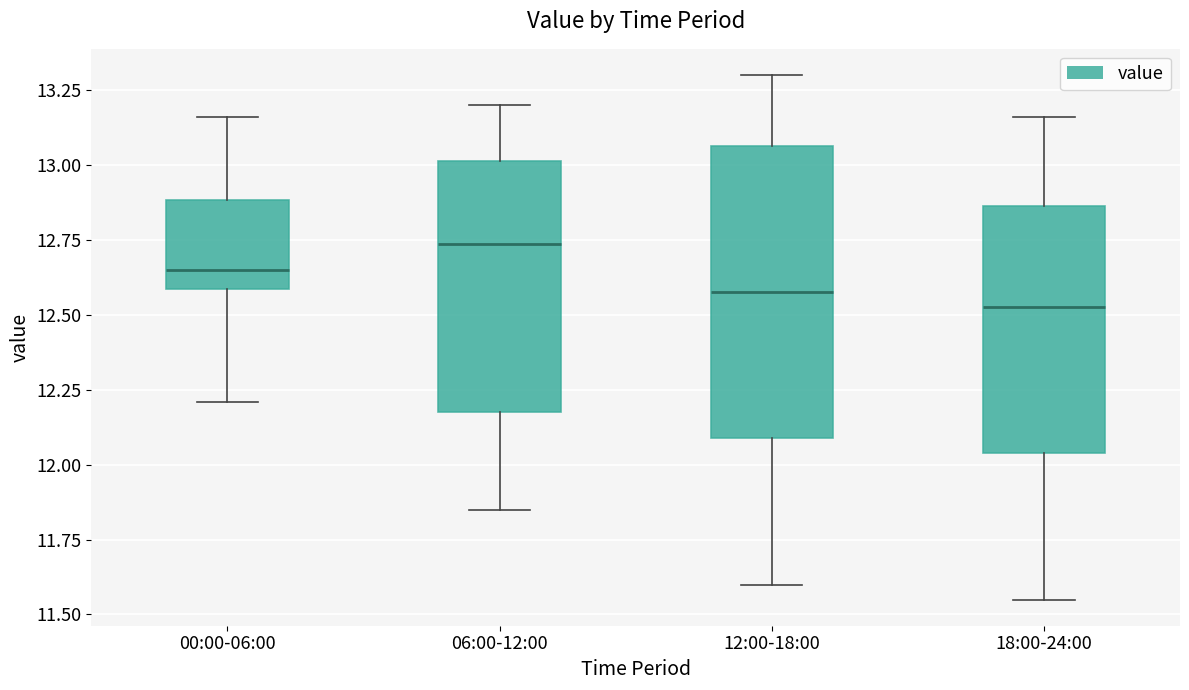

Reading left to right, read every box against the y-axis: the position of its median line, the range the box covers, and the ends of its whiskers. The values are not printed on the chart, so give them approximately, as read against the axis.

00:00-06:00: median 12.65, box 12.60 to 12.90, whiskers 12.20 to 13.15
06:00-12:00: median 12.75, box 12.20 to 13.00, whiskers 11.85 to 13.20
12:00-18:00: median 12.60, box 12.10 to 13.05, whiskers 11.60 to 13.30
18:00-24:00: median 12.55, box 12.05 to 12.85, whiskers 11.55 to 13.15